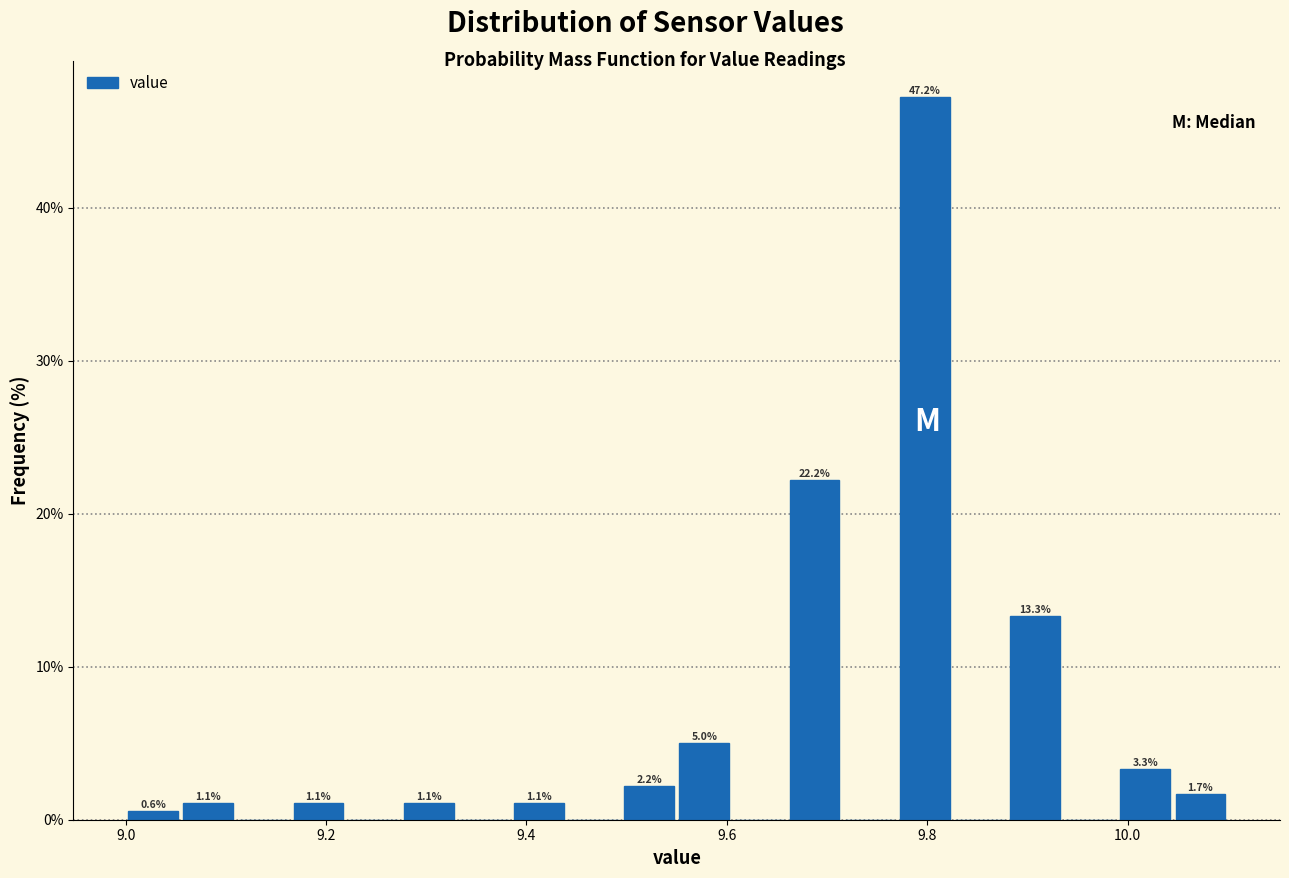

Read against the x-axis, roughly where is the centre of the tallest bar?

9.80